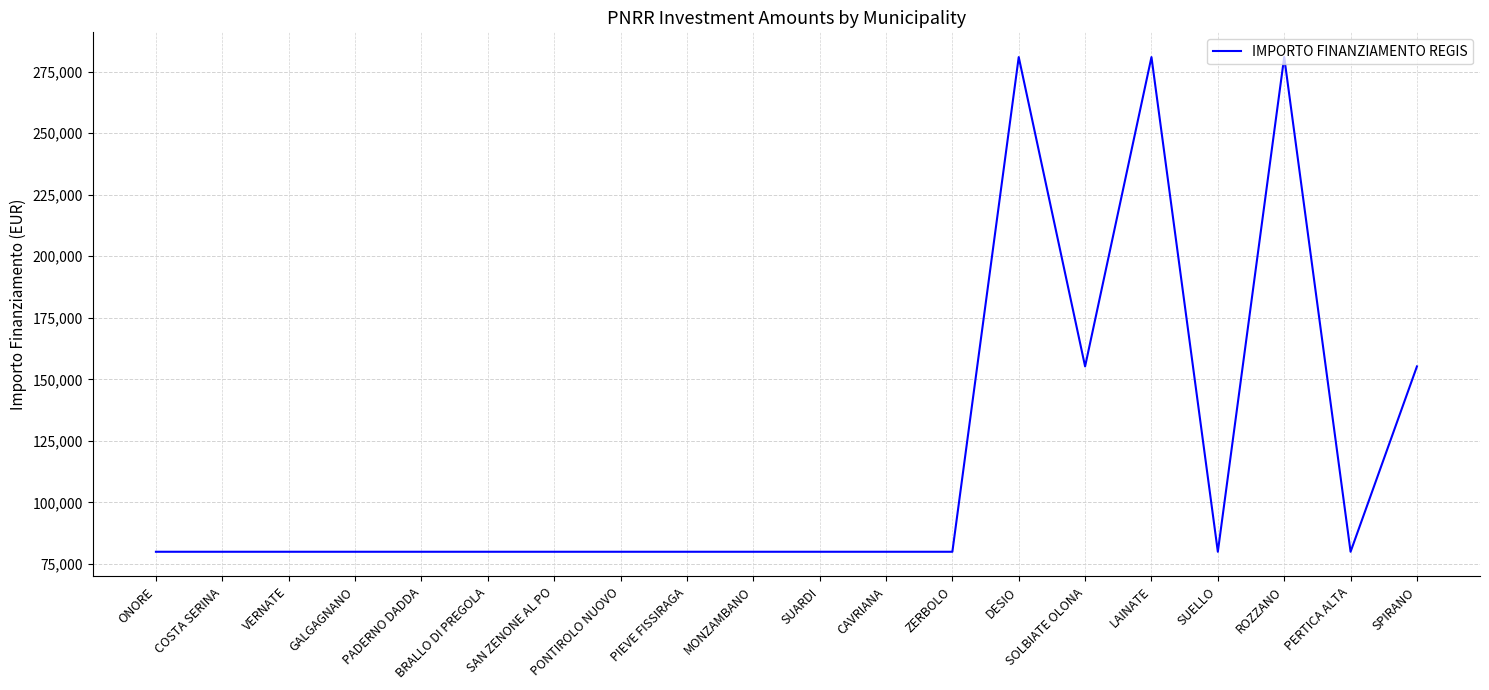

The chart shows a value of 79922 at VERNATE. True or false?

True